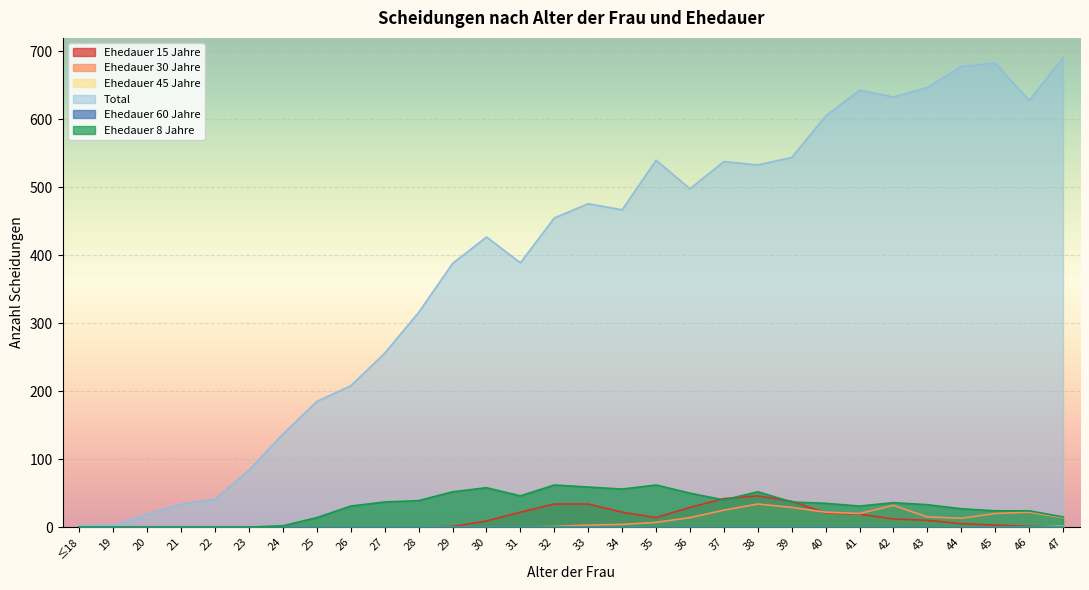

True or false: Ehedauer 45 Jahre has more than 0 points higher than both neighbors.

False